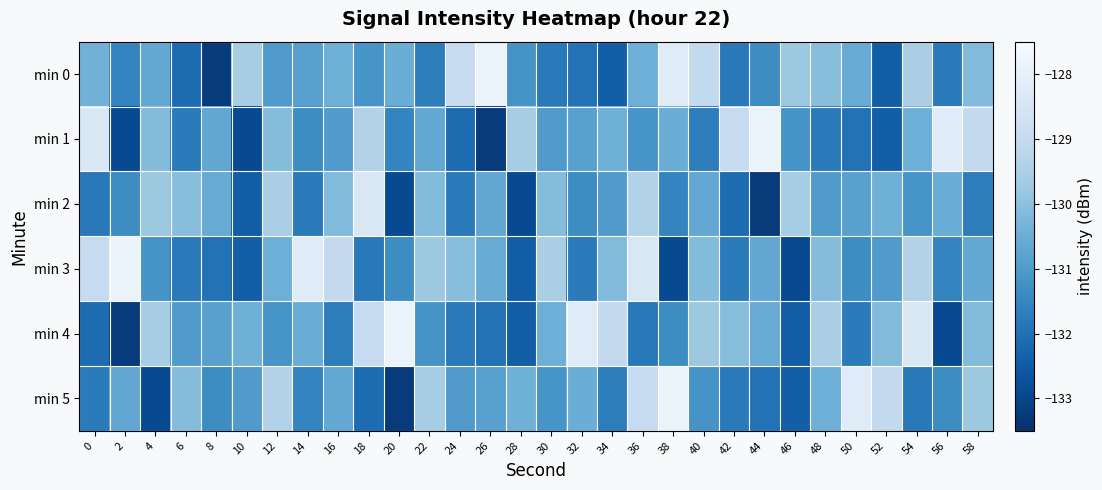

Between 52 and 14, which is larger?

14